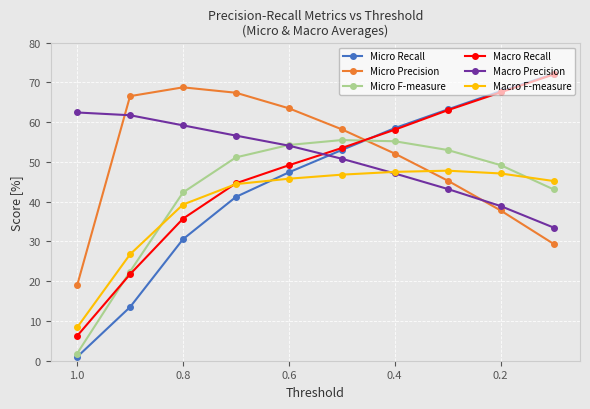

How many intersections are there between Macro Recall and Micro F-measure?

2